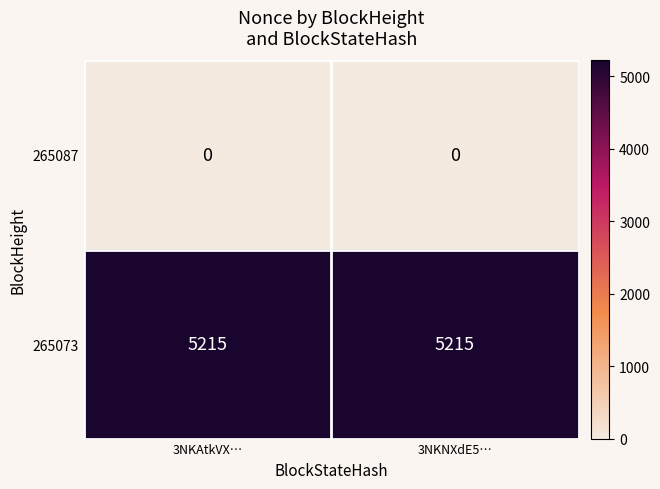

Rank the series at 3NKAtkVX… from highest to lowest value.

265073, 265087